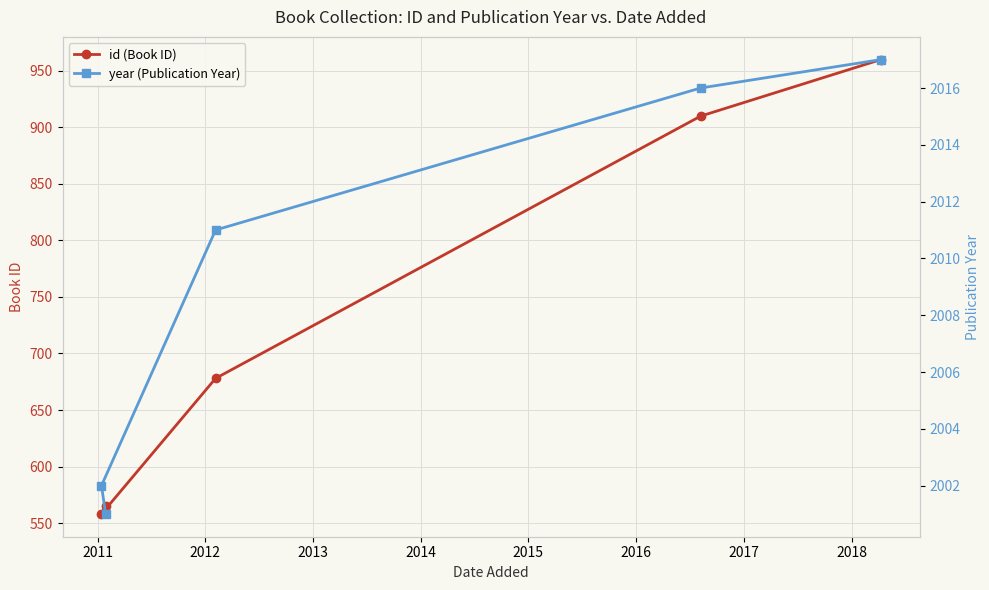

What is the maximum value for id (Book ID)?

960